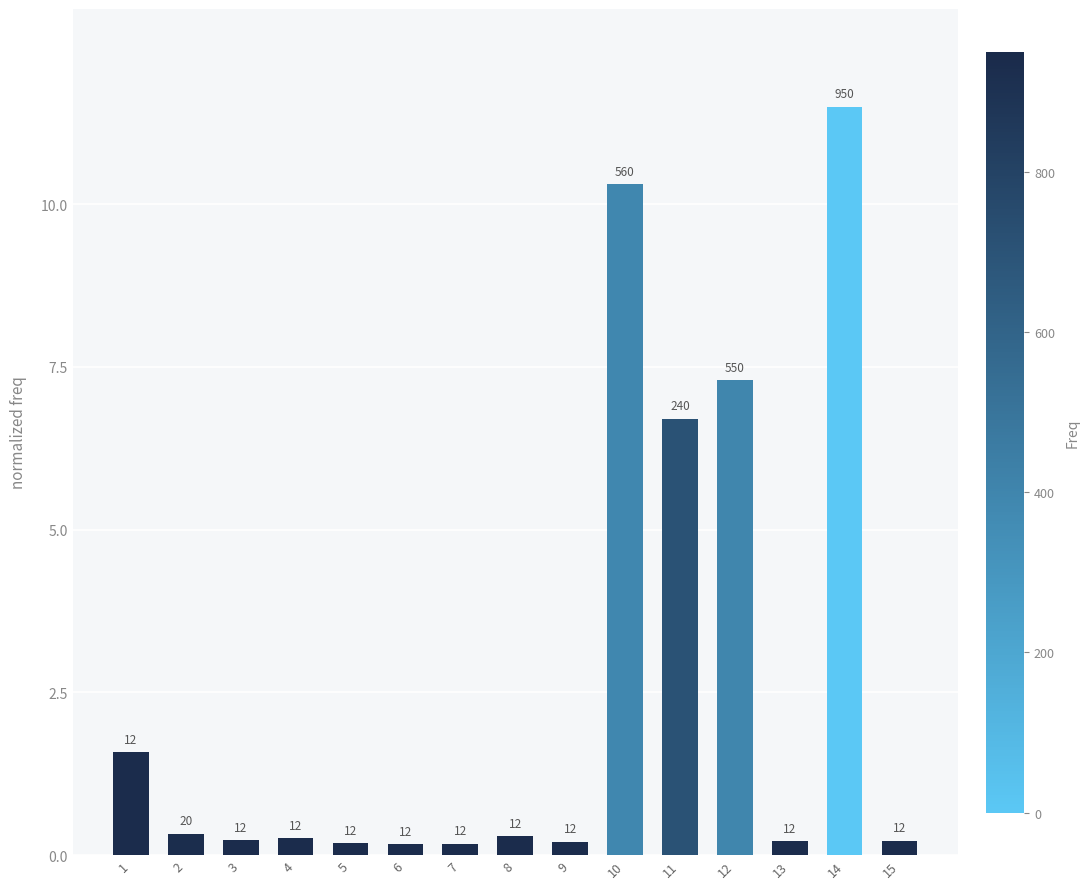

What is the value of the 9th bar from the left?

0.2